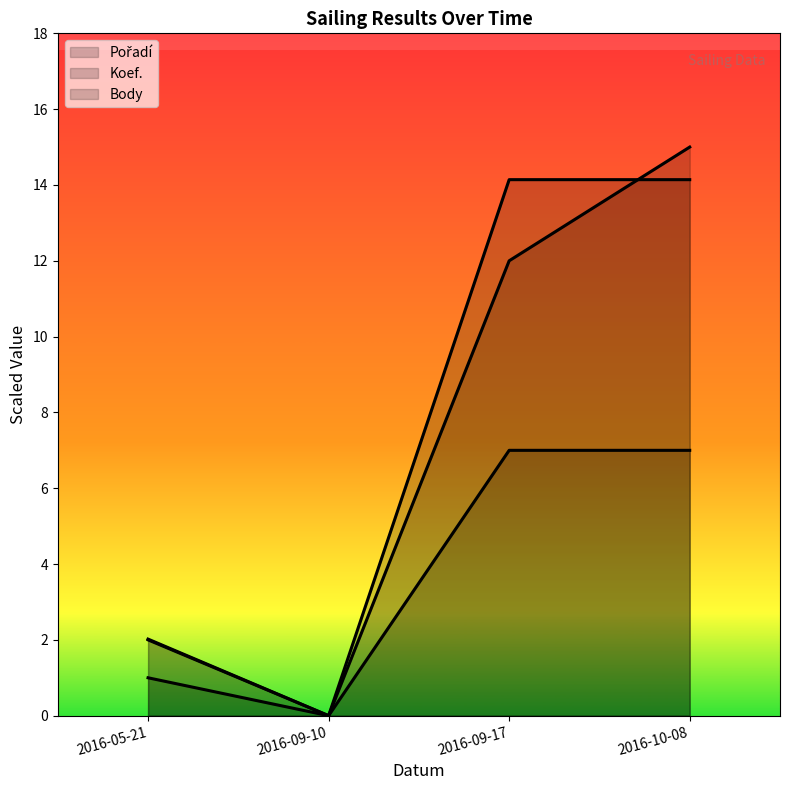

What is the average value of the Koef. series?

3.8